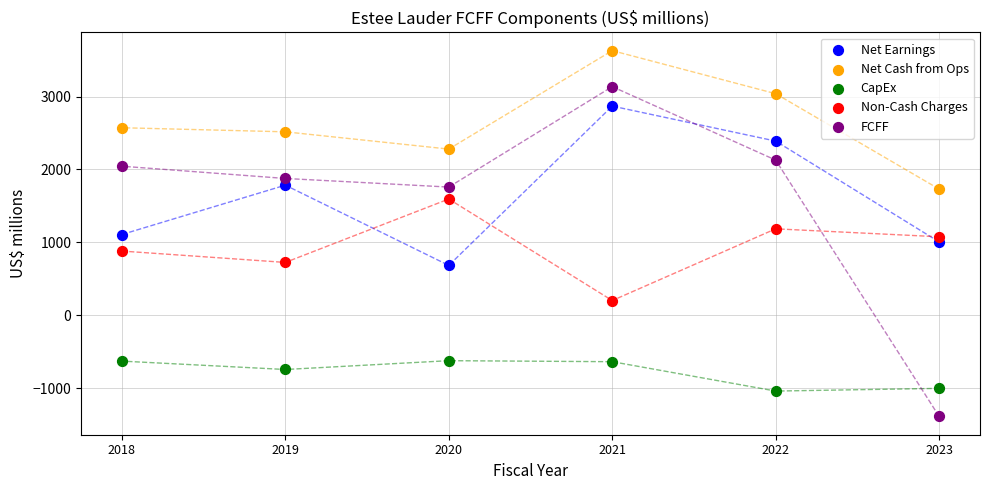

Which series has the largest Y range (max minus min)?

FCFF